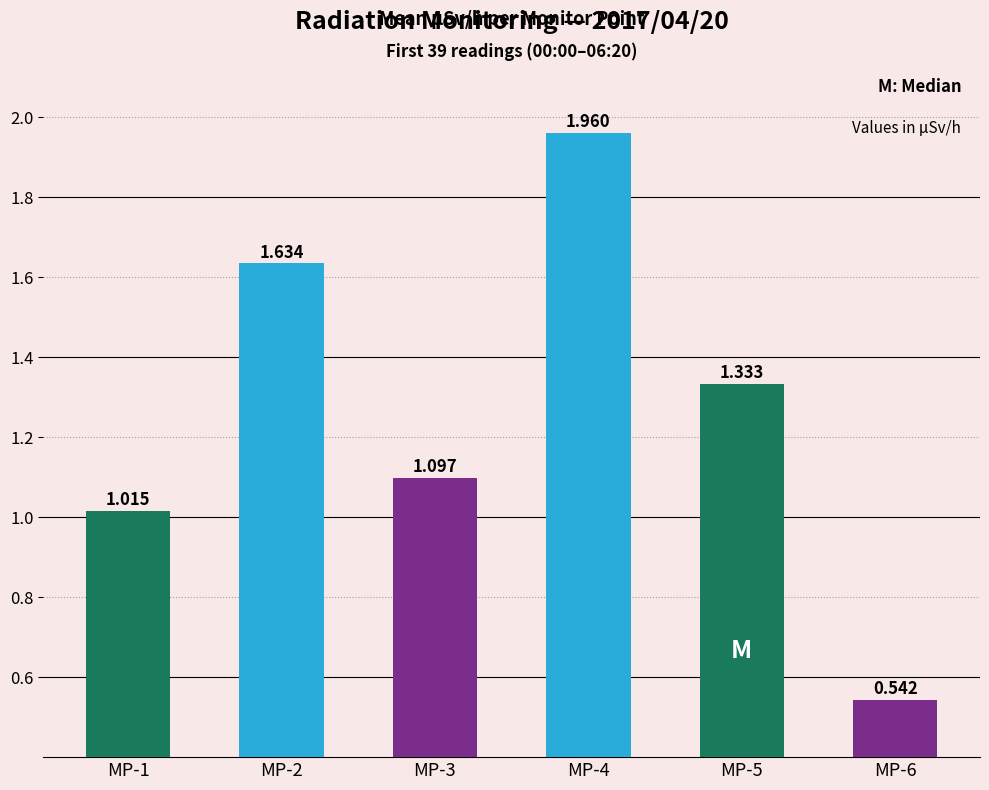

At which category does the chart reach its peak across all series?

MP-4